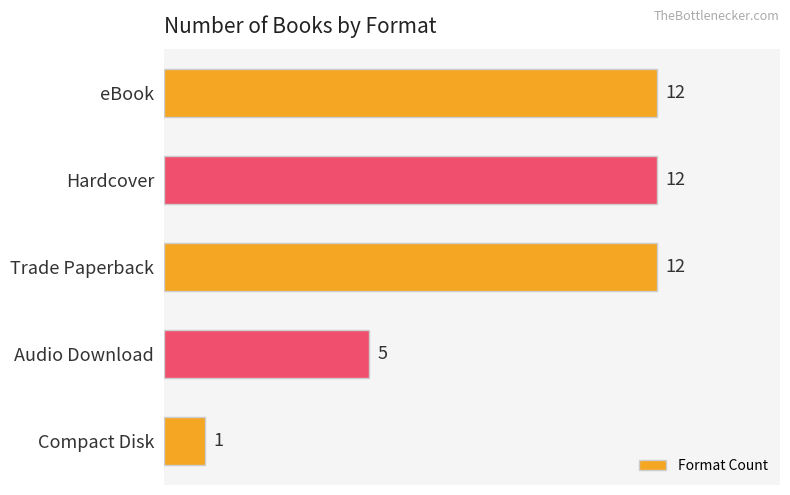

The value at Trade Paperback is 12. True or false?

True